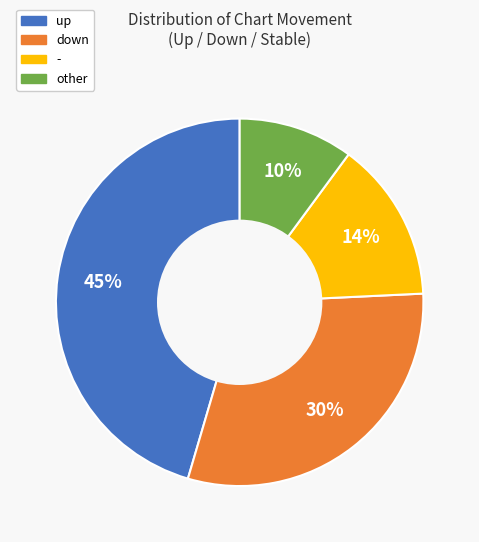

What percentage is the - slice, to the nearest percent?

14%